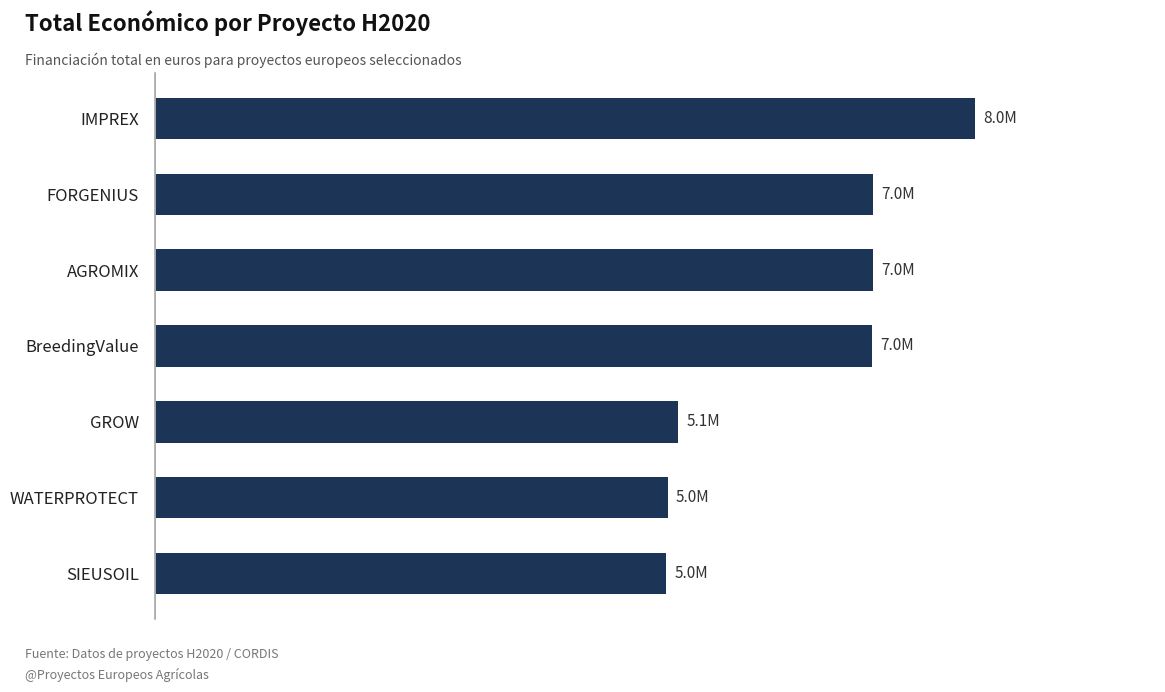

How many bars are there in total?

7